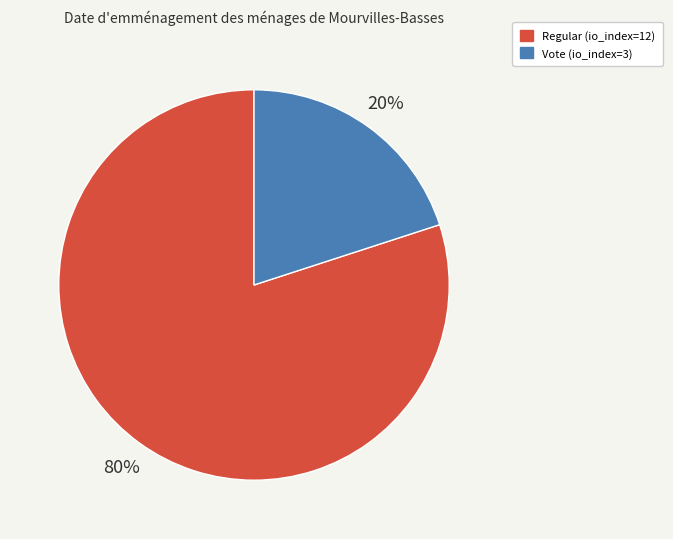

Does Vote (io_index=3) represent more than half of the total?

No